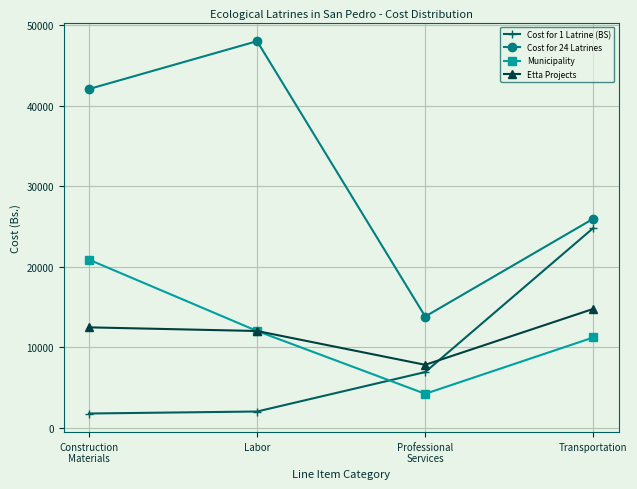

True or false: Municipality and Cost for 24 Latrines intersect in this chart.

False